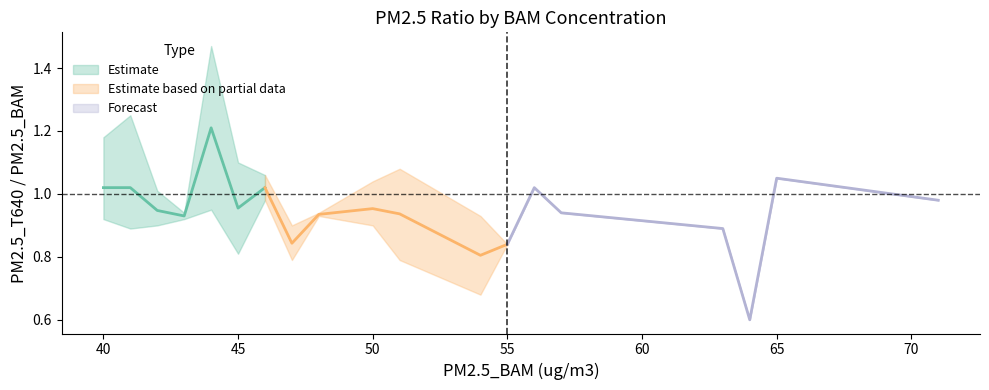

At which label does Forecast reach its peak?

65